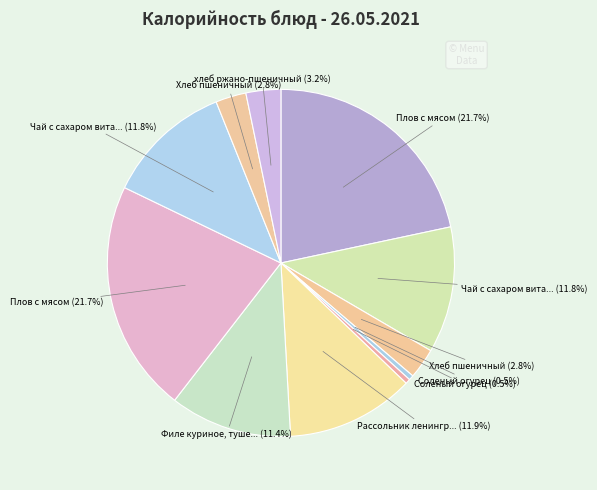

How many slices are in this pie chart?

11